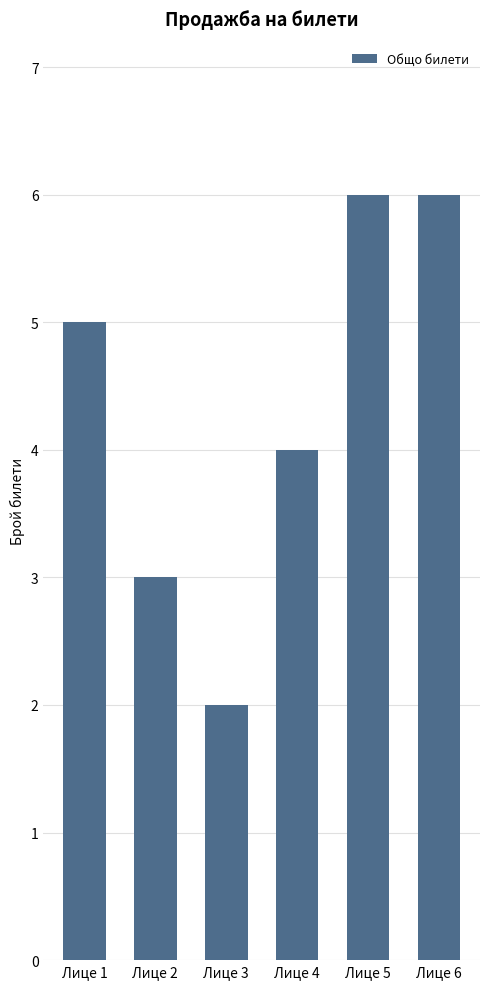

Count the number of data series in this chart.

1